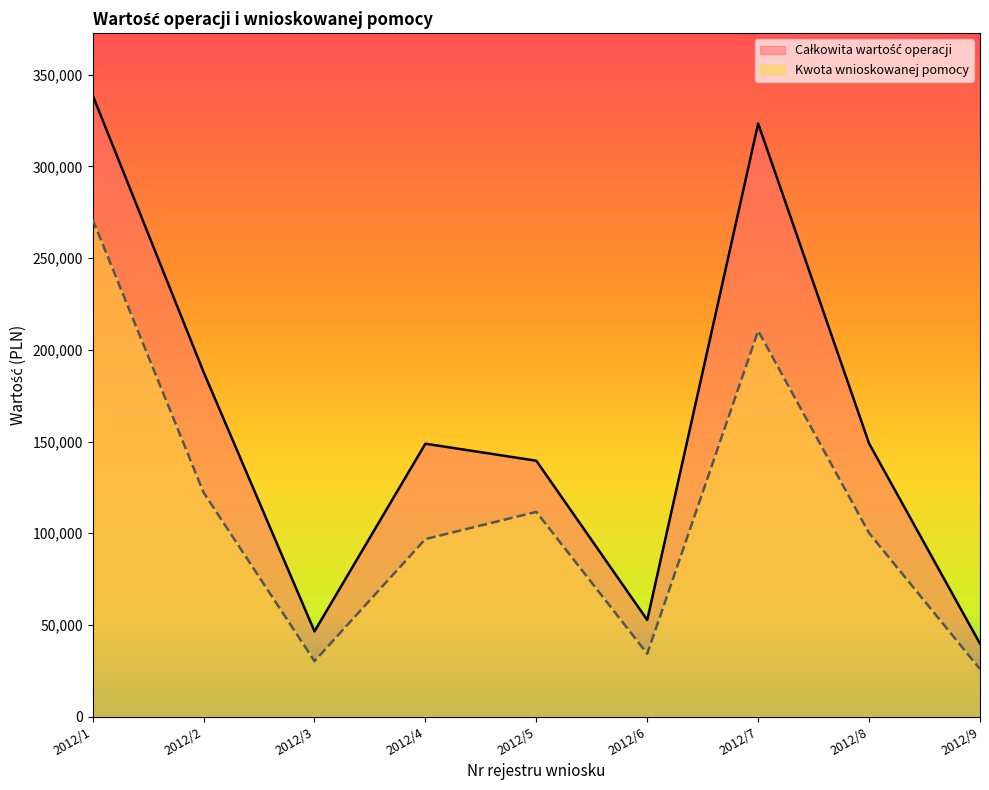

Where is the first local maximum for Całkowita wartość operacji?

2012/4